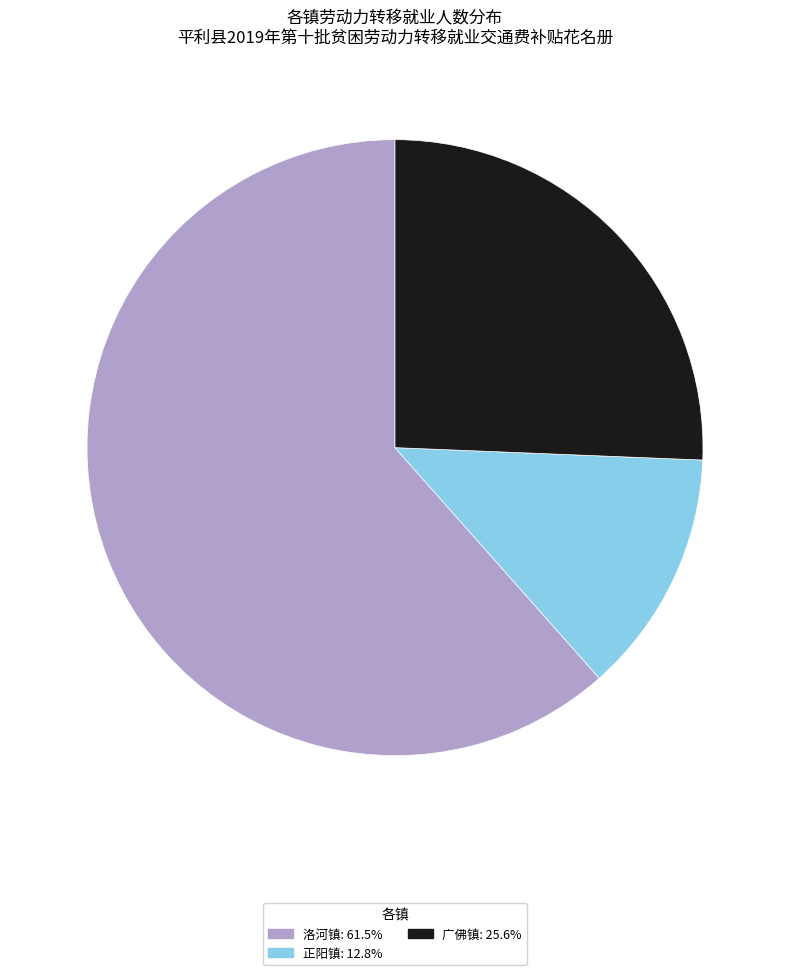

Rank the categories by value from highest to lowest.

洛河镇, 广佛镇, 正阳镇